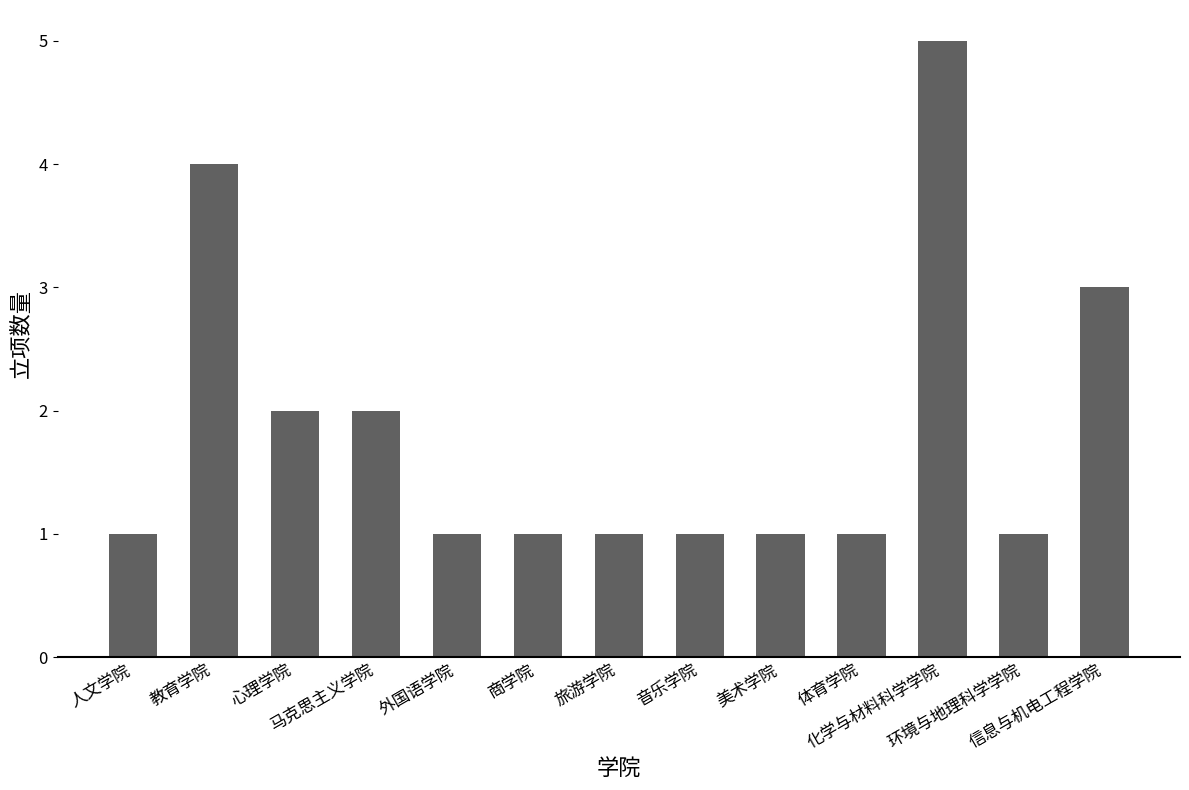

Count the number of data series in this chart.

1